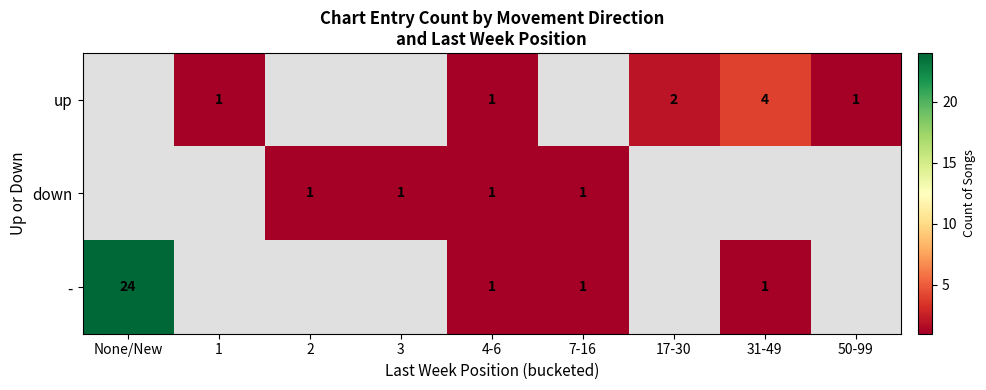

True or false: - has a value of 24 at None/New.

True